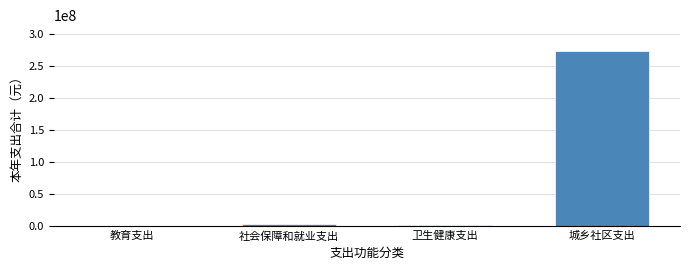

What is the sum of all values?

276090267.2